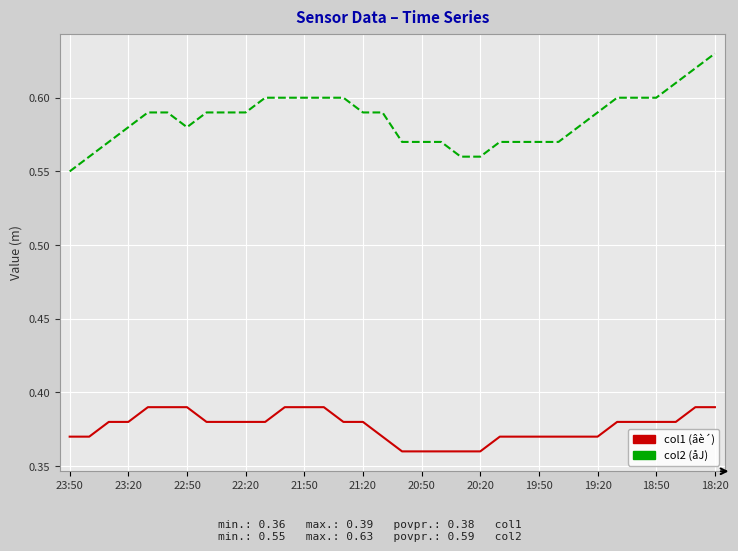

Which series has the widest spread of values?

col2 (åJ)